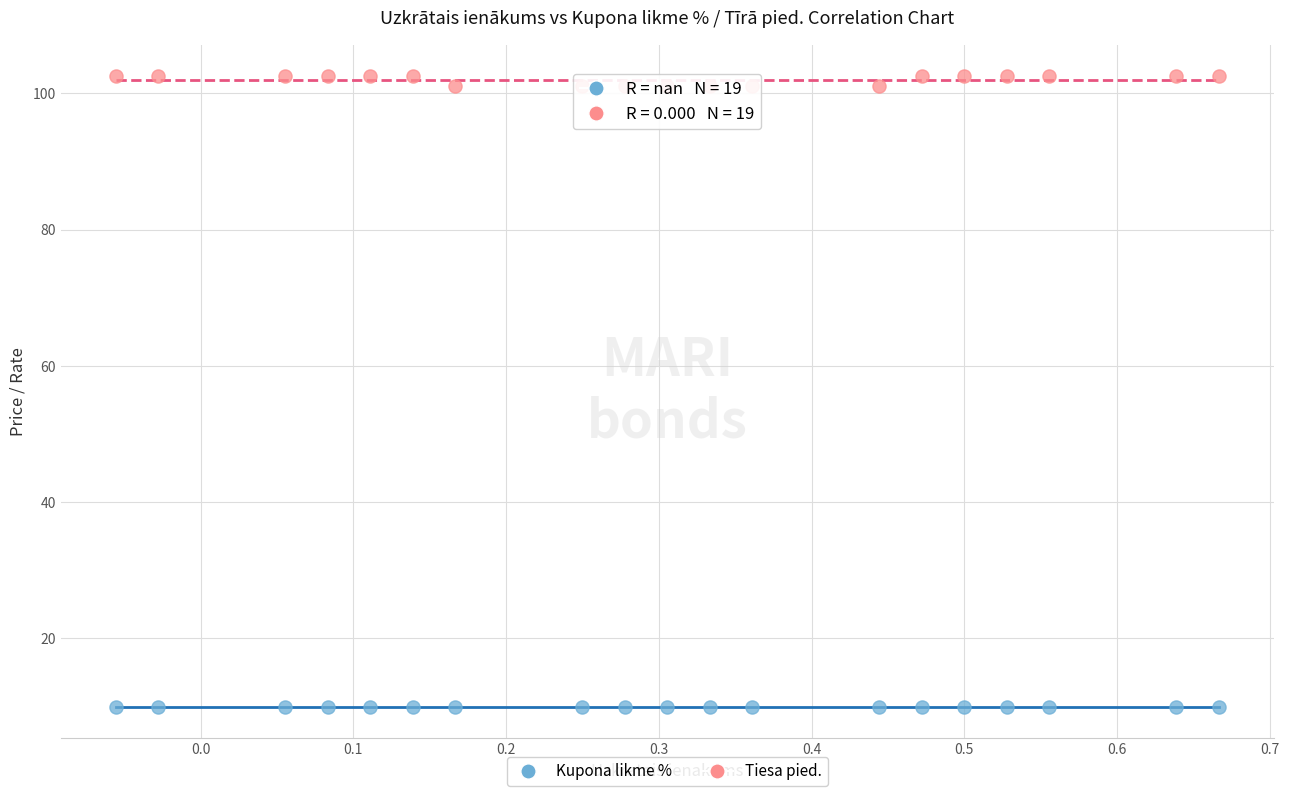

Which series contains the highest Y value?

Tiesa pied.